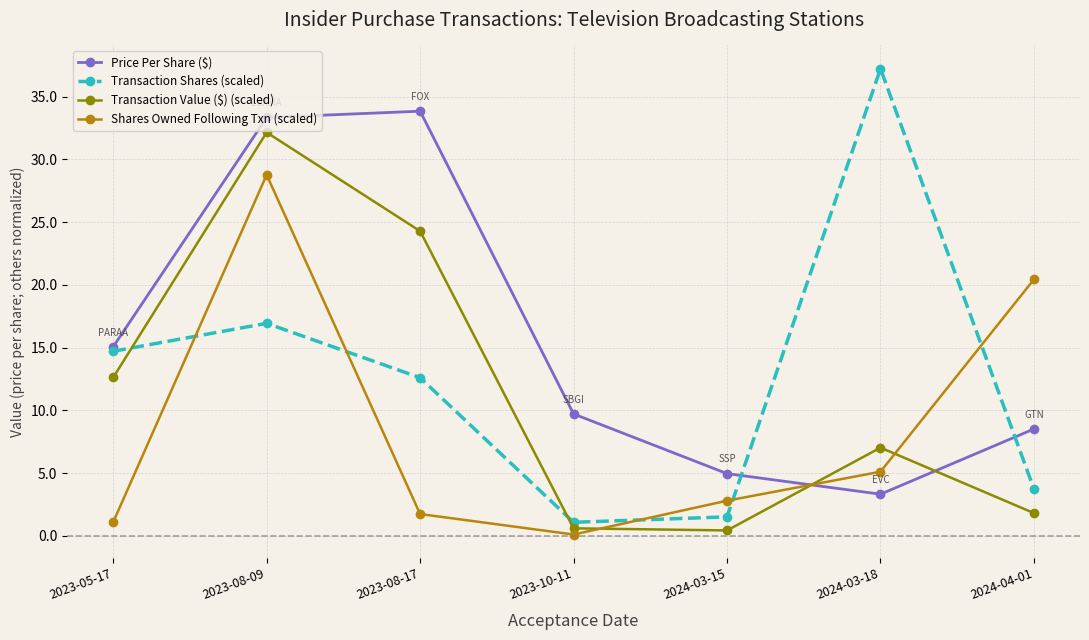

Which series has the largest total across all categories?

Price Per Share ($)